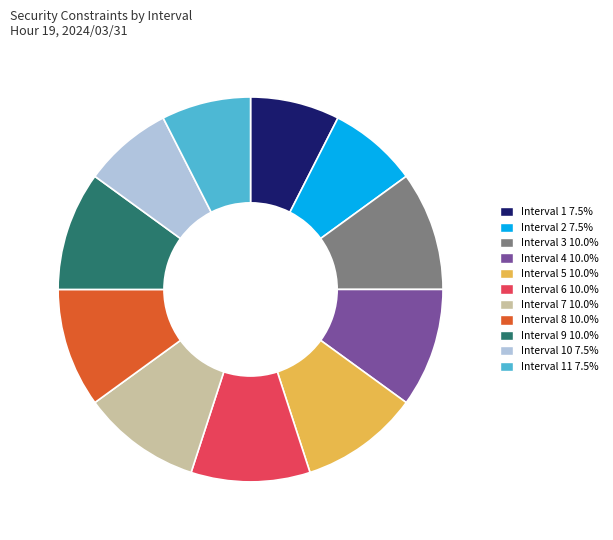

Does any single category account for the majority?

No